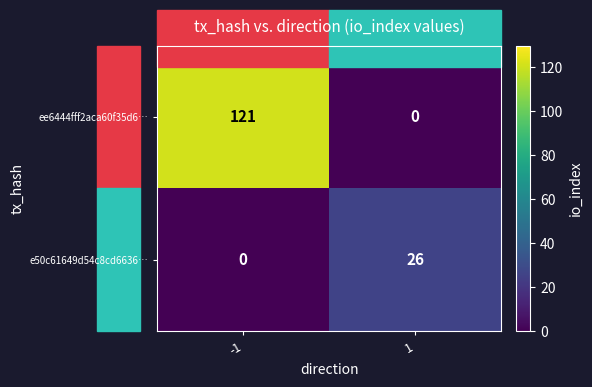

List the series in order of their overall mean, highest first.

ee6444fff2aca60f35d6…, e50c61649d54c8cd6636…